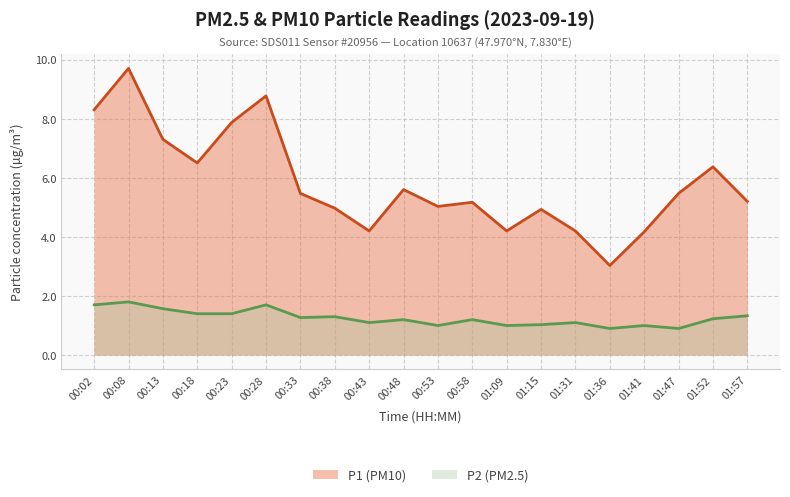

At which category does P2 reach its first local peak?

00:08